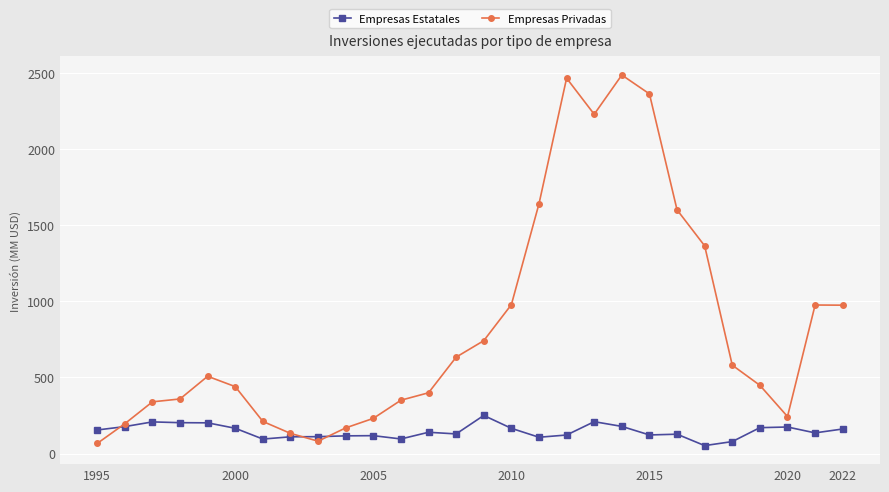

List the series in order of their overall mean, highest first.

Empresas Privadas, Empresas Estatales